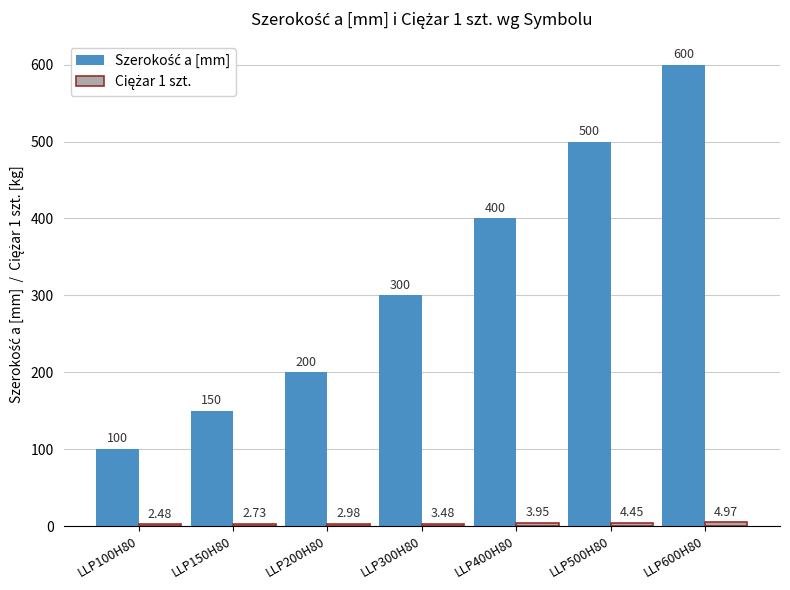

What is the difference between the highest and lowest values at LLP600H80?

595.0